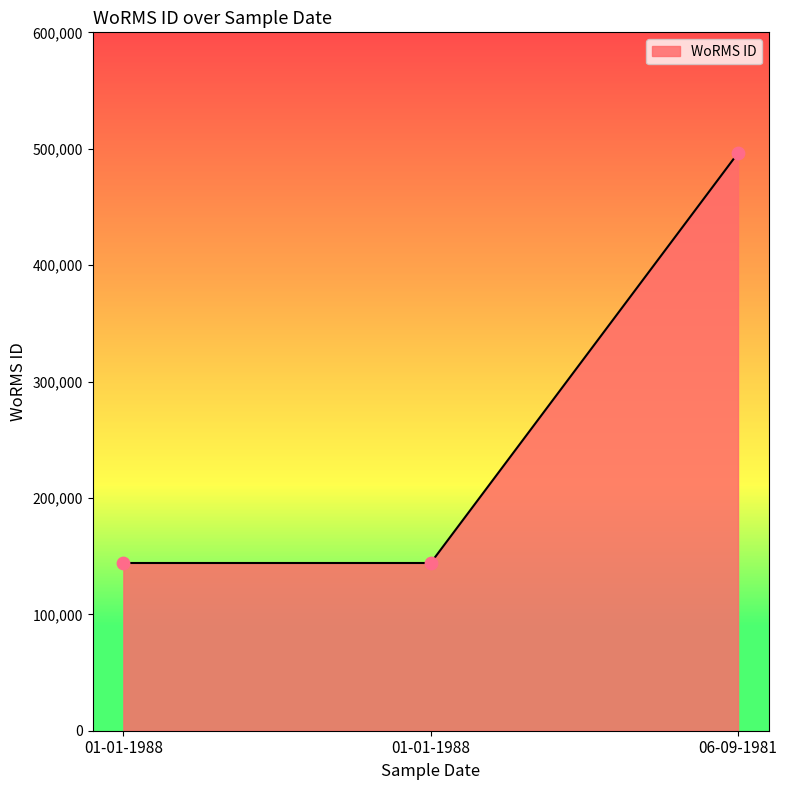

Approximately how many times larger is the value at 06-09-1981 compared to 01-01-1988?

3.4